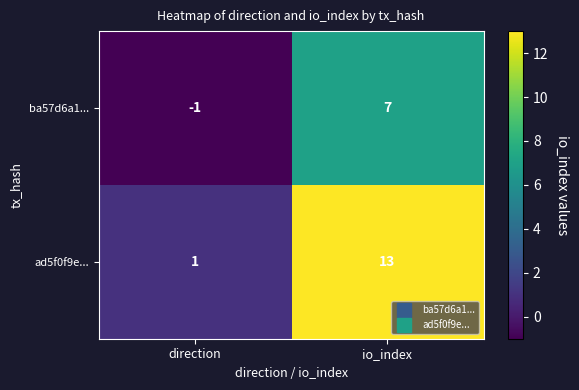

Between direction and io_index, which series saw the biggest shift?

ad5f0f9e...